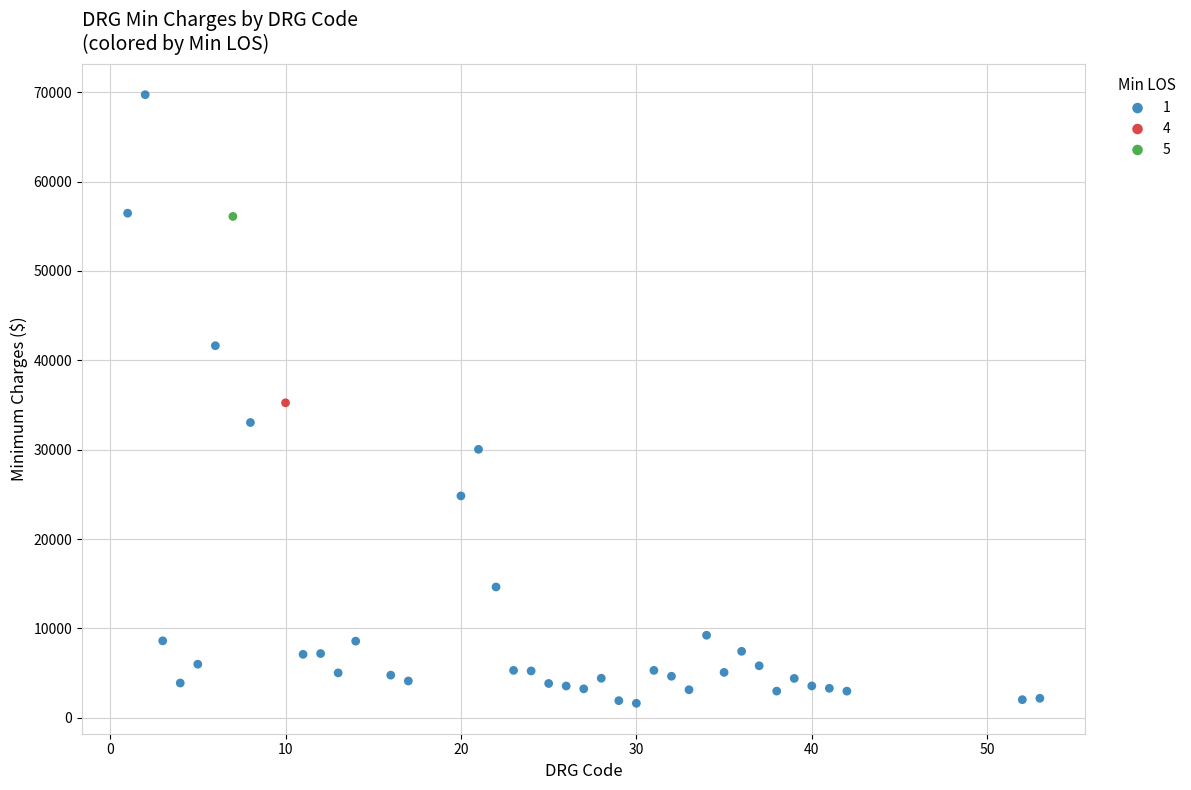

Which series reaches the maximum Y coordinate?

1